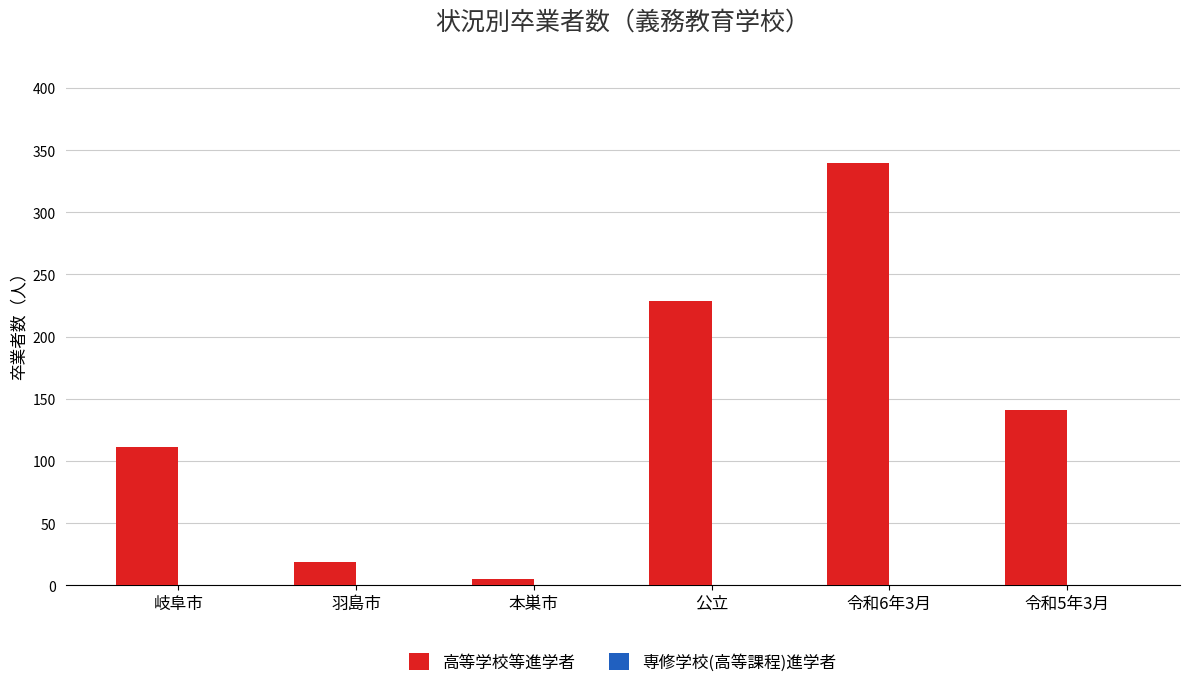

Which category has the highest value across all series?

令和6年3月